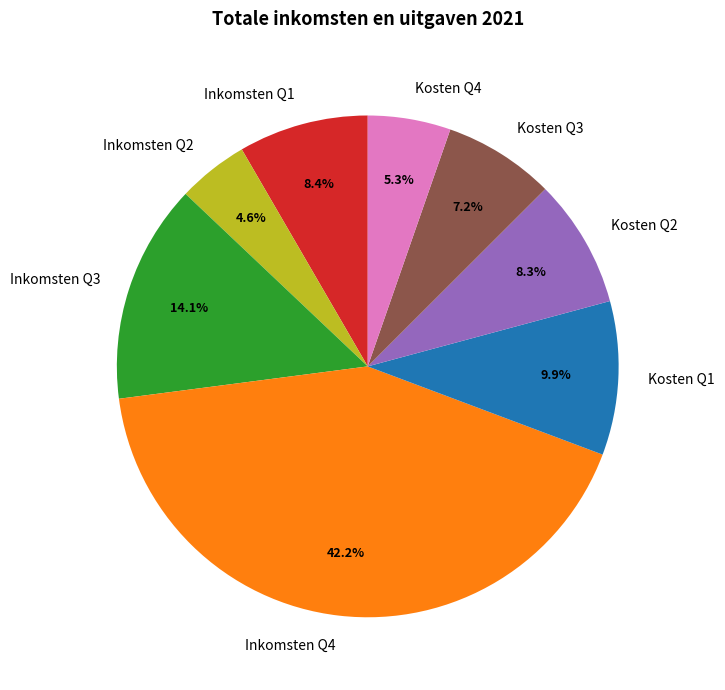

Is it true that Inkomsten Q2 is 13% of the pie?

False